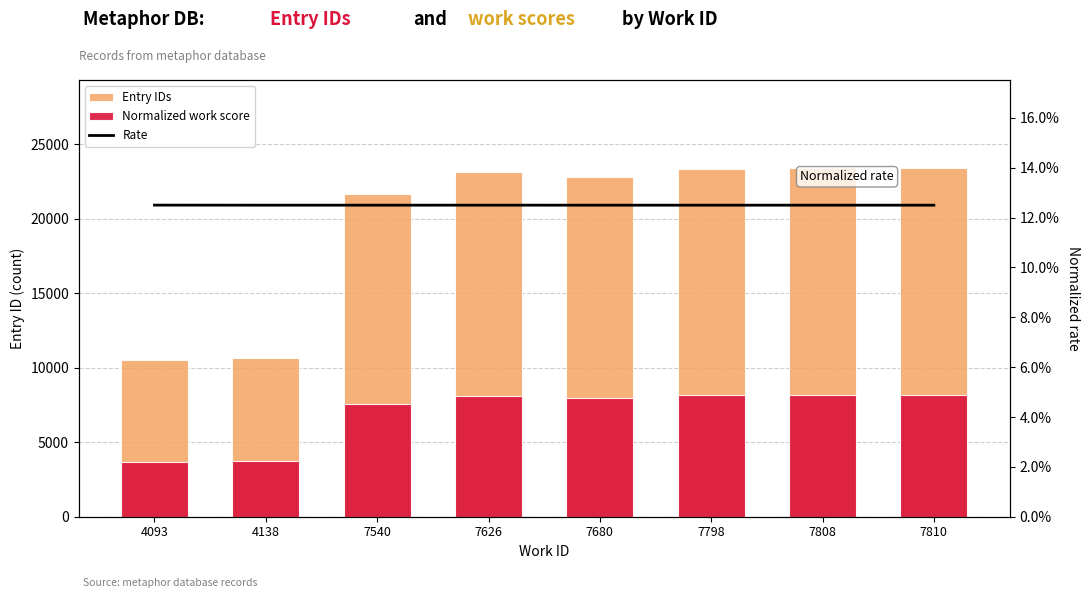

What is the value of the Rate bar at the 2nd from the left?

12.5